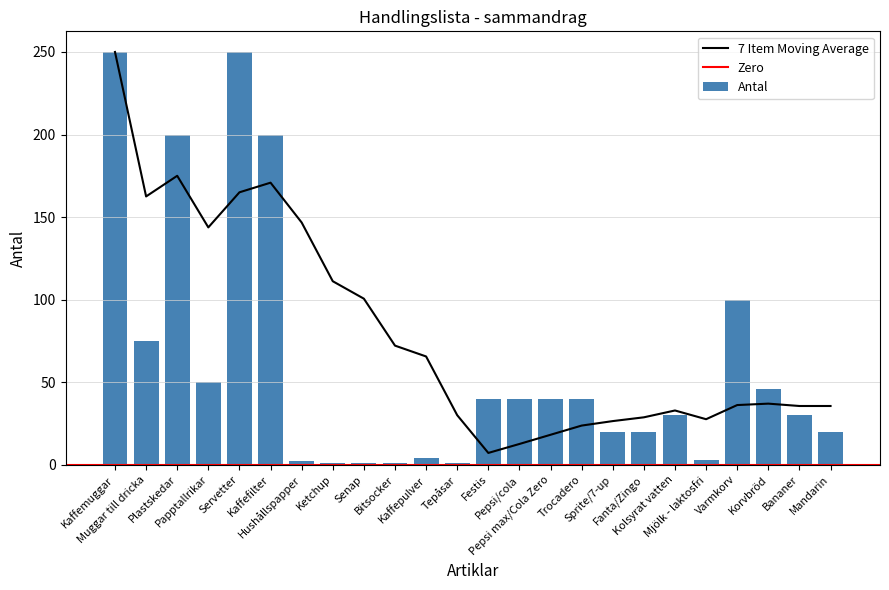

The value at Mandarin is 8. True or false?

False